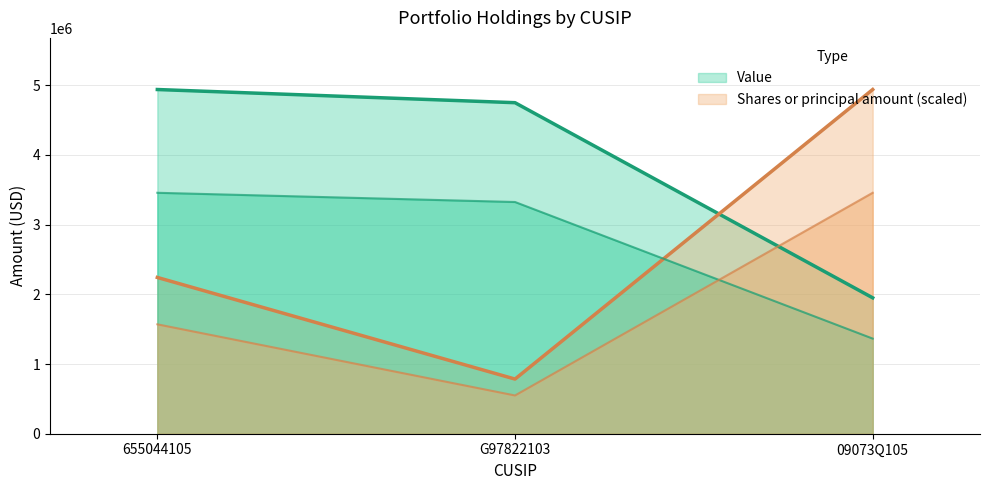

Count the number of data series in this chart.

2